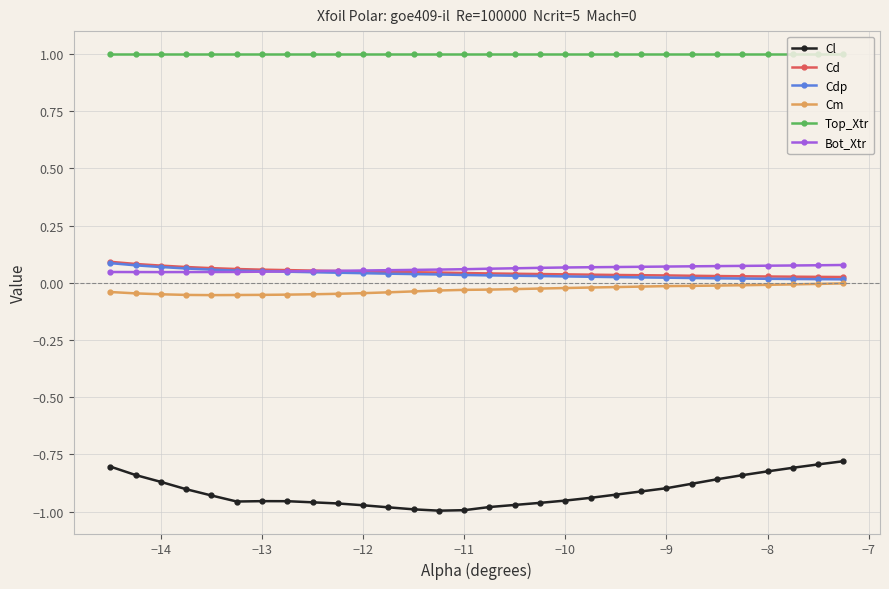

Which series has the largest range (max minus min)?

Cl